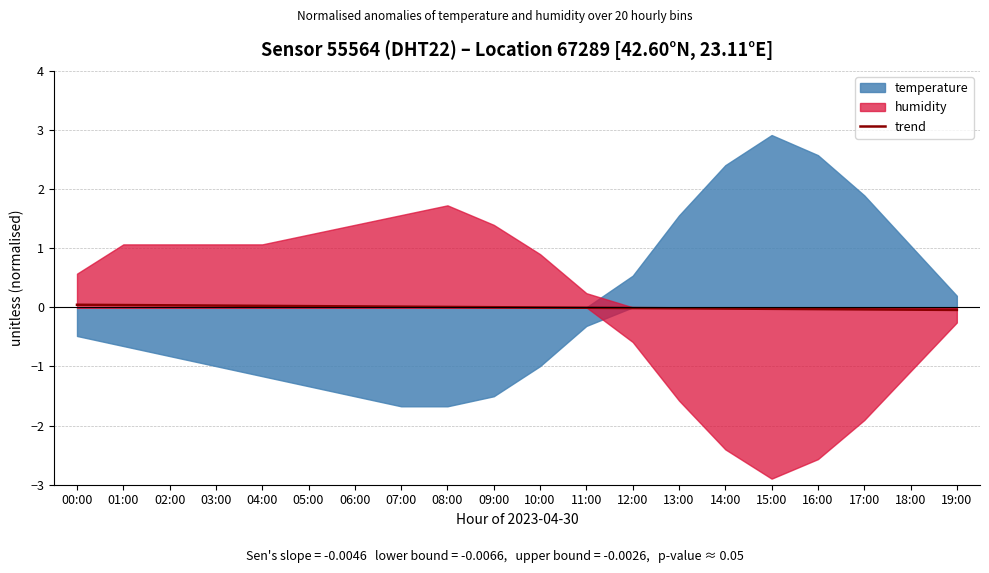

The chart shows a value of 0.0 at 04:00. True or false?

False